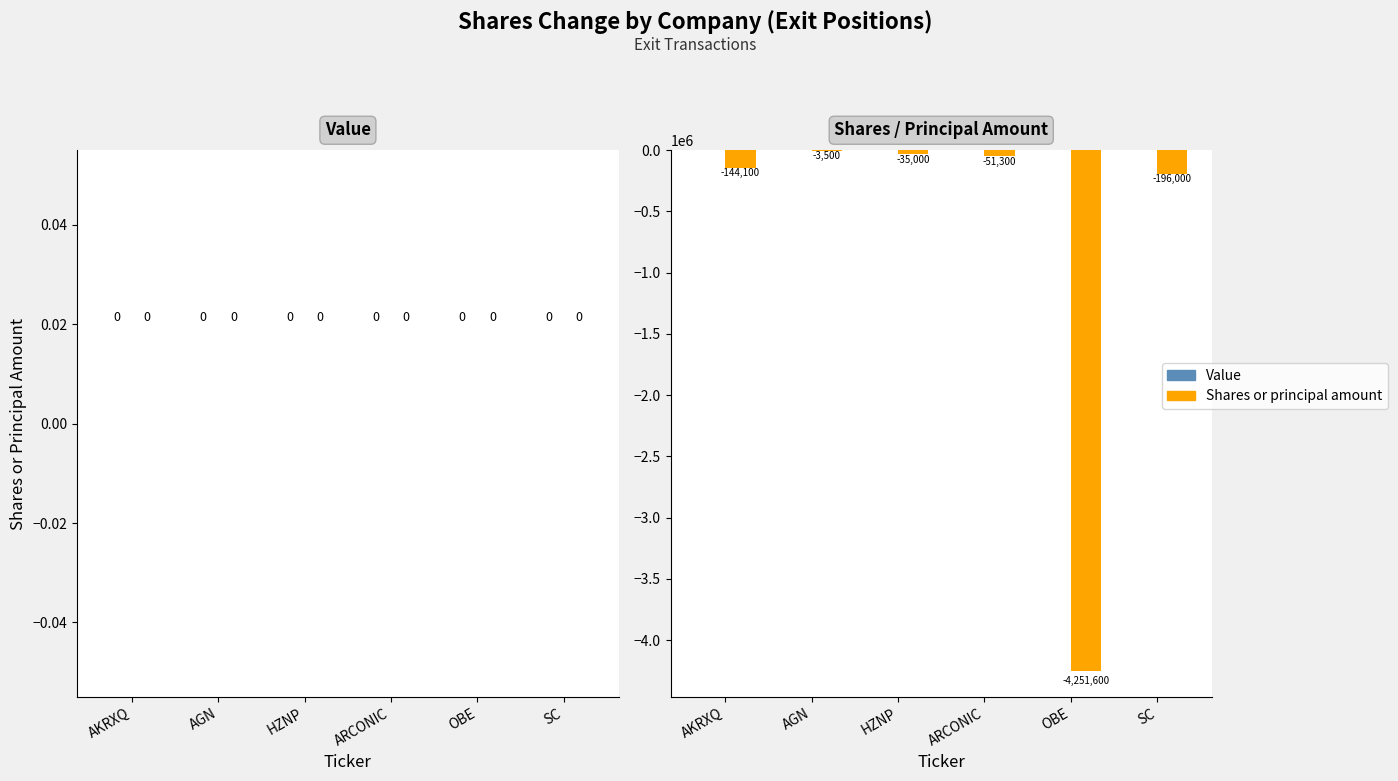

What is the sum of the values at HZNP and AKRXQ?

-179100